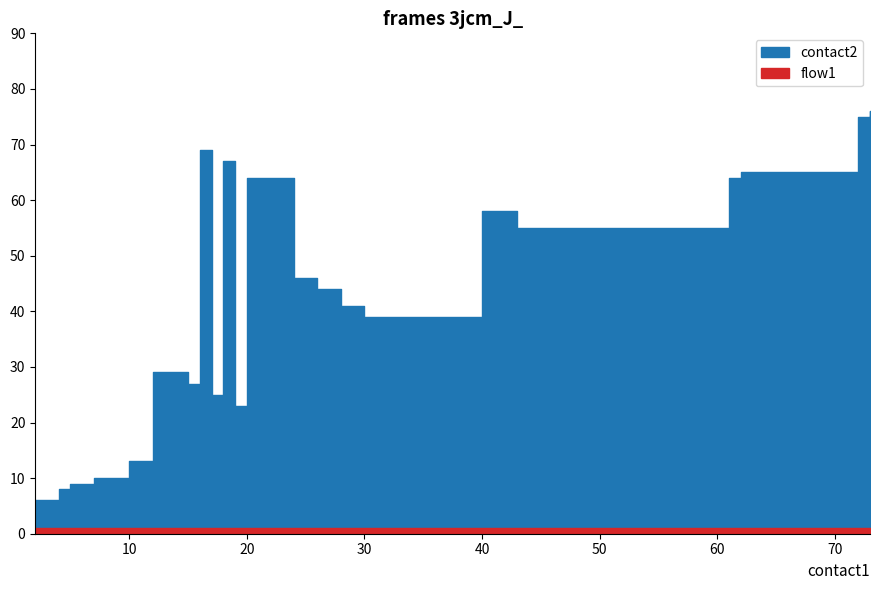

The value of flow2 at 7 is 2. True or false?

False